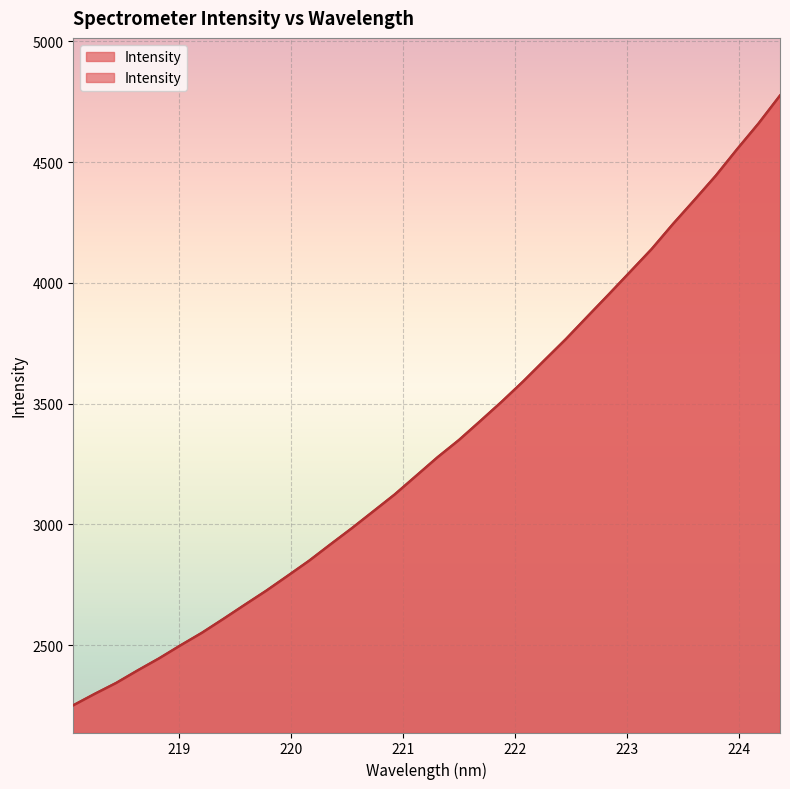

What is the label of the 8th point from the left?

219.3979